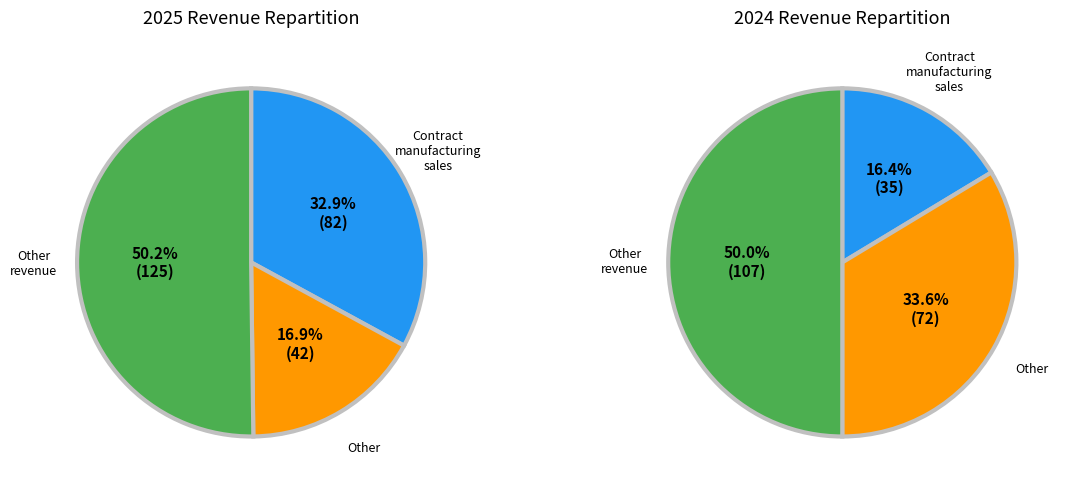

Is it true that Contract manufacturing sales is 33% of the pie?

True